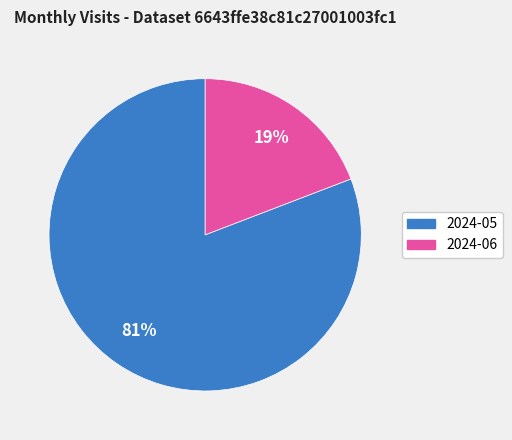

What is the largest slice in the pie chart?

2024-05